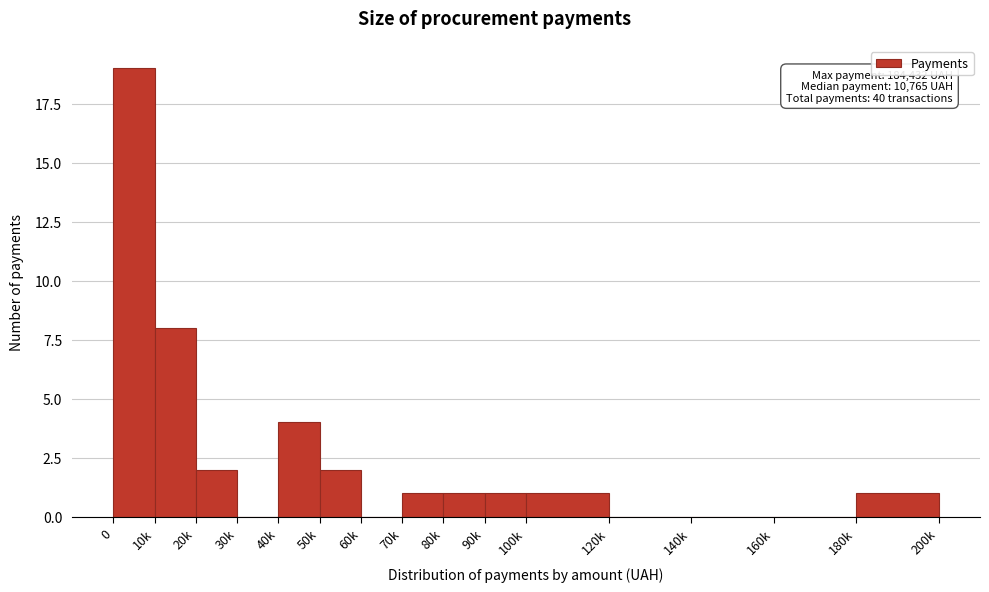

Reading left to right, what are all the values shown in this chart?

0=19	10k=8	20k=2	30k=0	40k=4	50k=2	60k=0	70k=1	80k=1	90k=1	100k=1	120k=0	140k=0	160k=0	180k=1